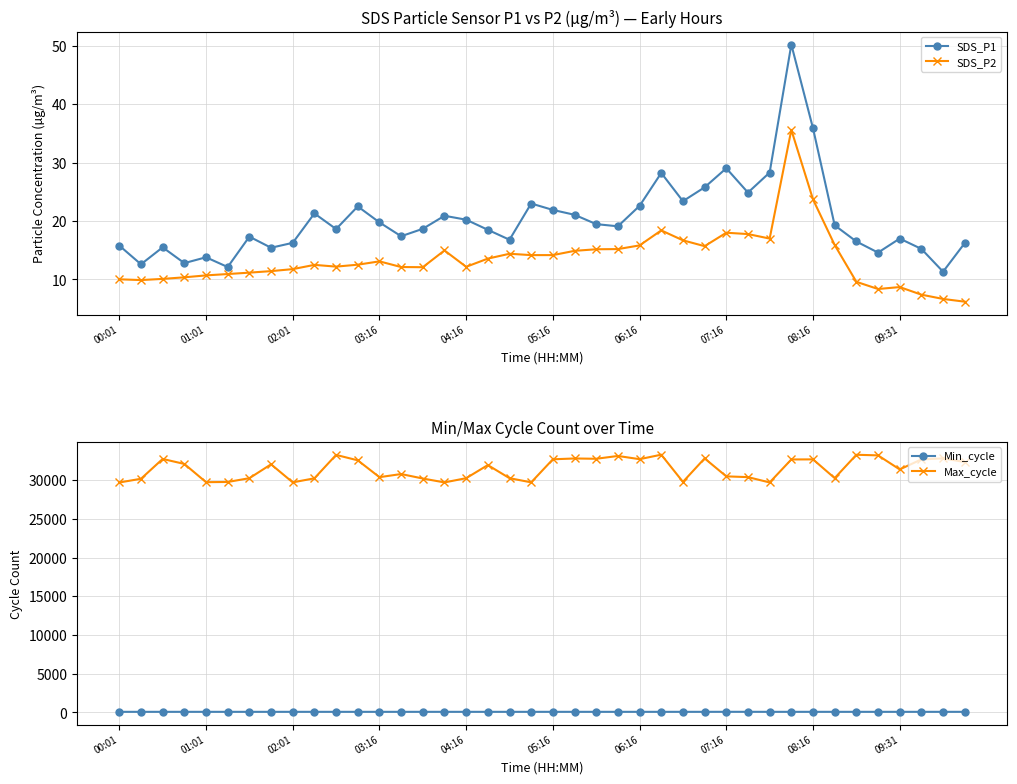

What are all the series names shown in the legend?

SDS_P1, SDS_P2, Min_cycle, Max_cycle